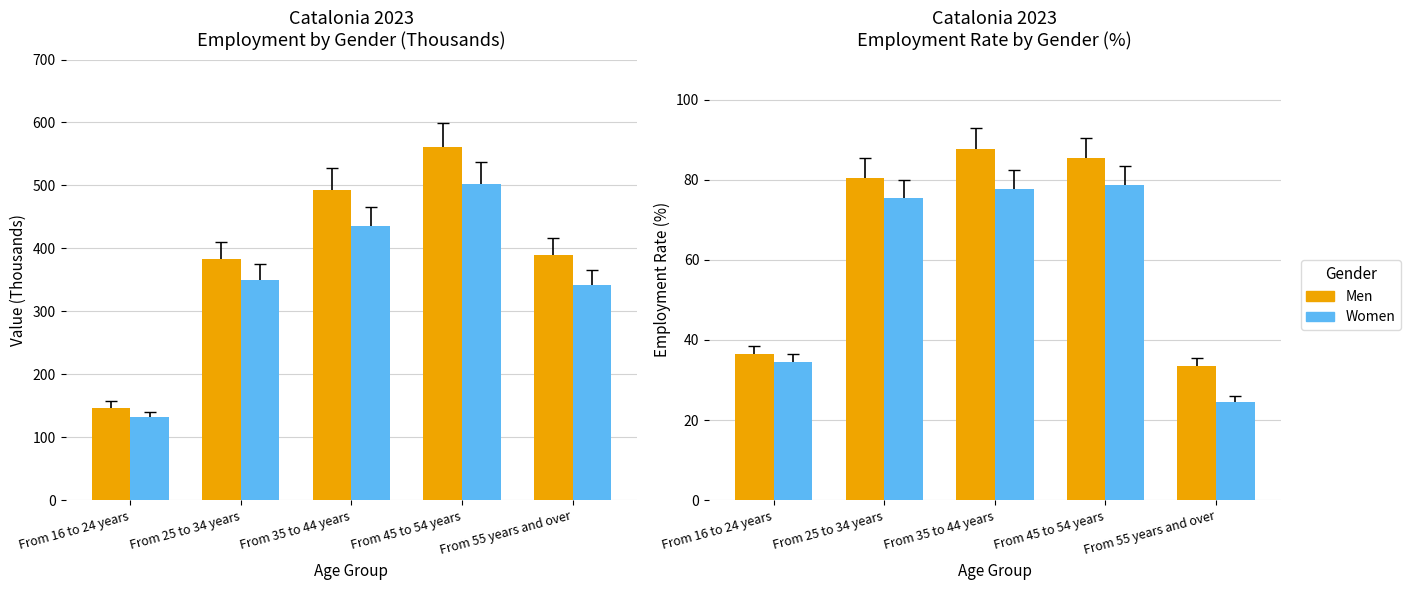

At how many categories does at least one series exceed 39?

3